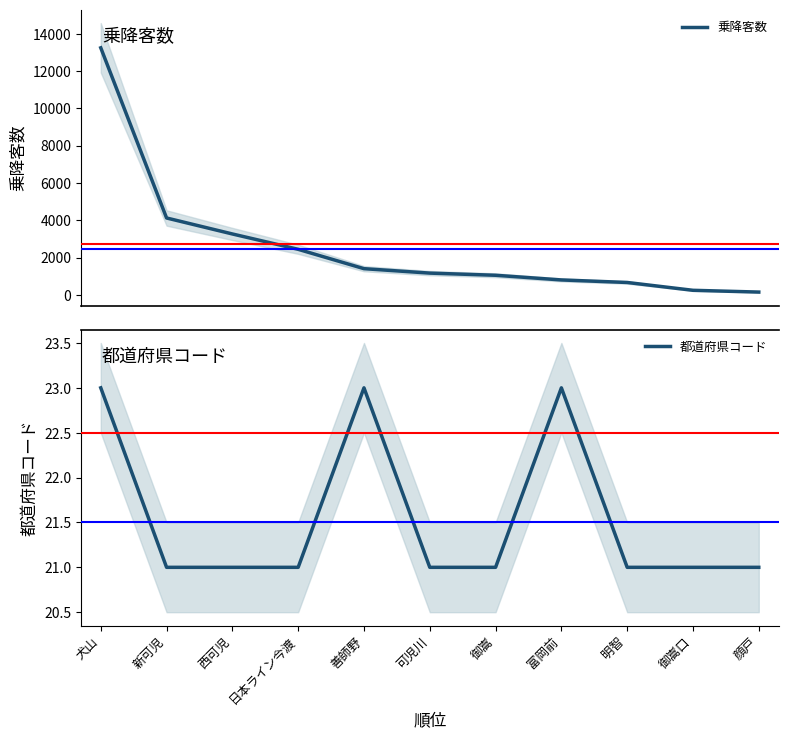

Which series has the largest total across all categories?

乗降客数